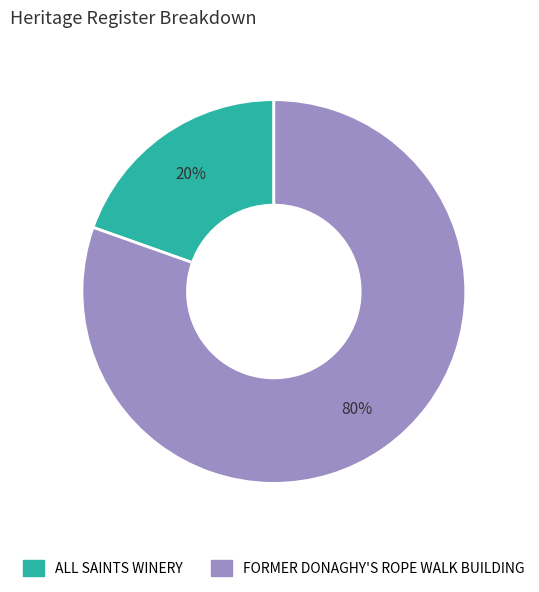

What is the smallest slice in the pie chart?

ALL SAINTS WINERY